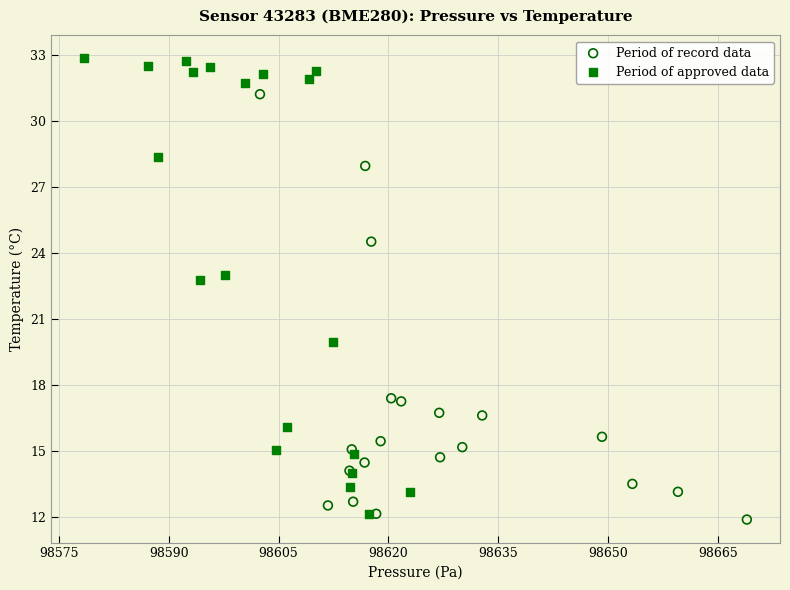

Which series contains the highest Y value?

Period of approved data